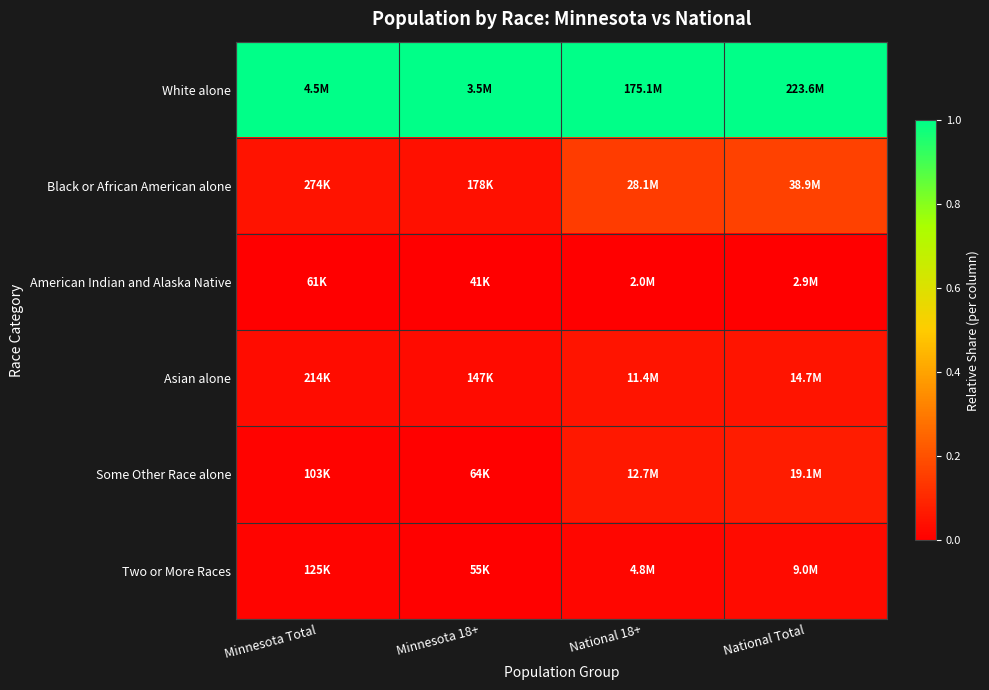

At how many categories does at least one series exceed 0?

4